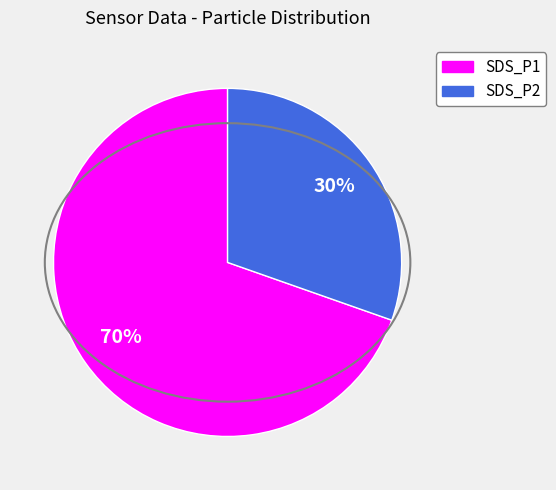

To the nearest percent, what is the difference between the SDS_P2 and SDS_P1 slice percentages?

40%